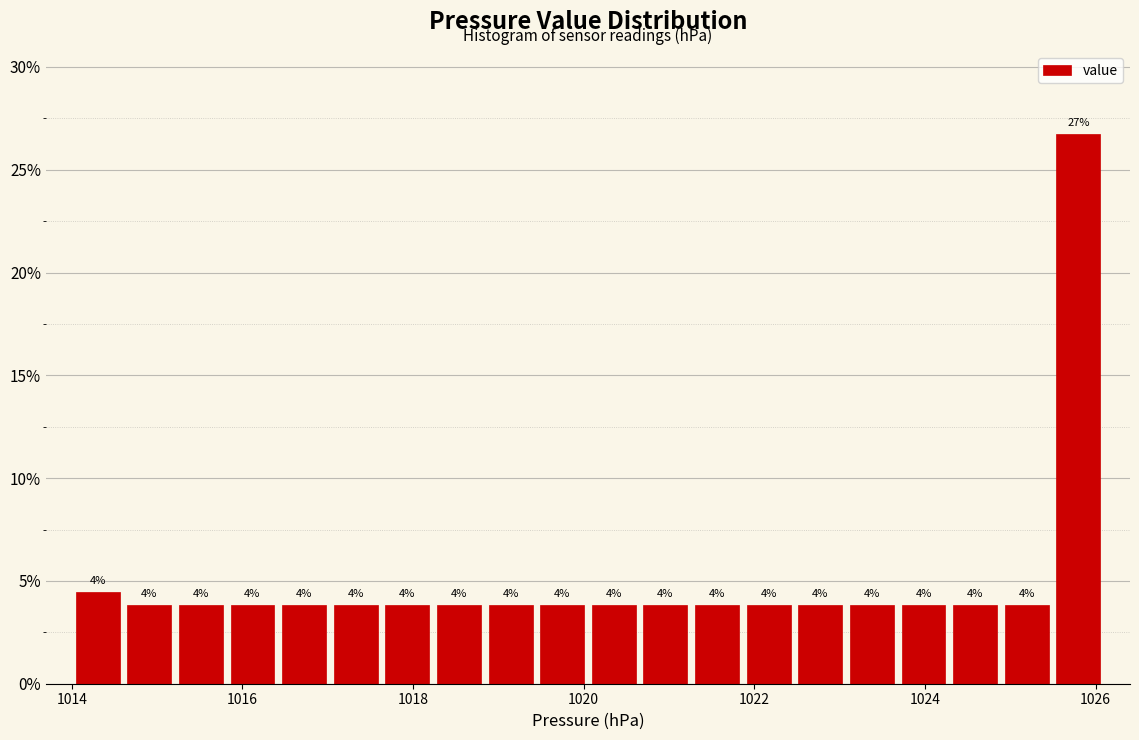

Read against the x-axis, roughly where is the centre of the tallest bar?

1025.8